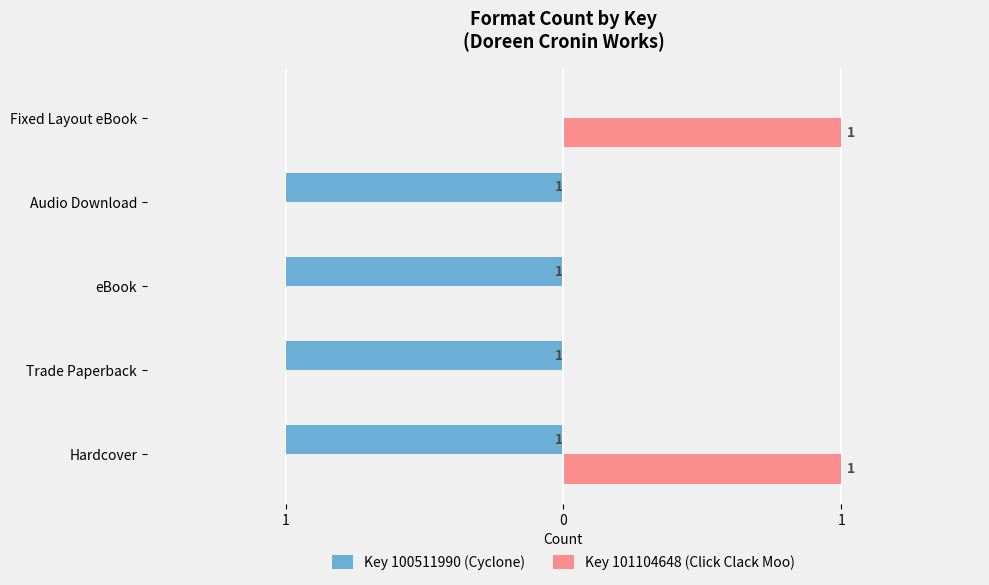

What are all the series names shown in the legend?

Key 100511990 (Cyclone), Key 101104648 (Click Clack Moo)